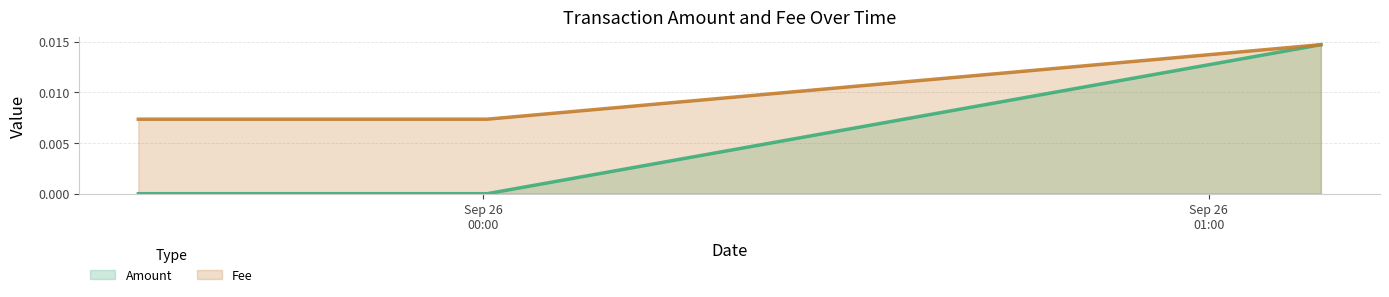

At which category is the sum across all series the highest?

2021-09-26 01:09:17